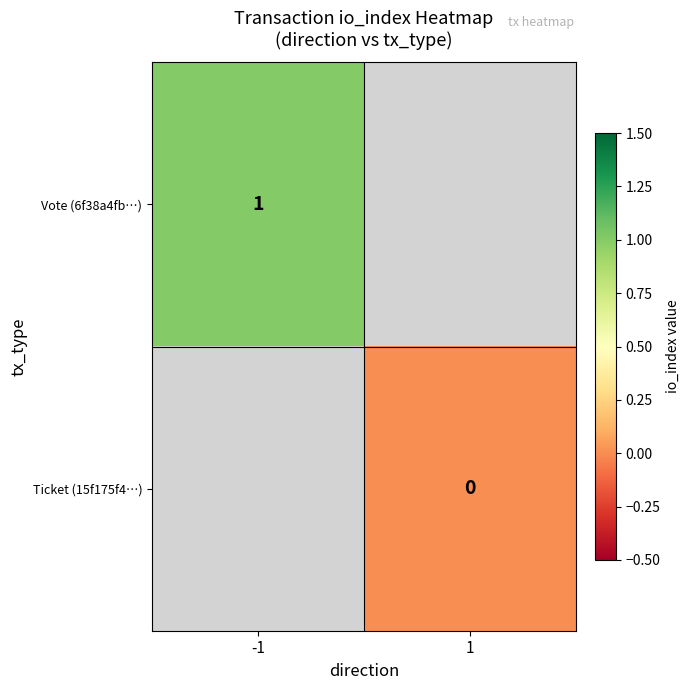

Which category has the lowest value across all series?

1